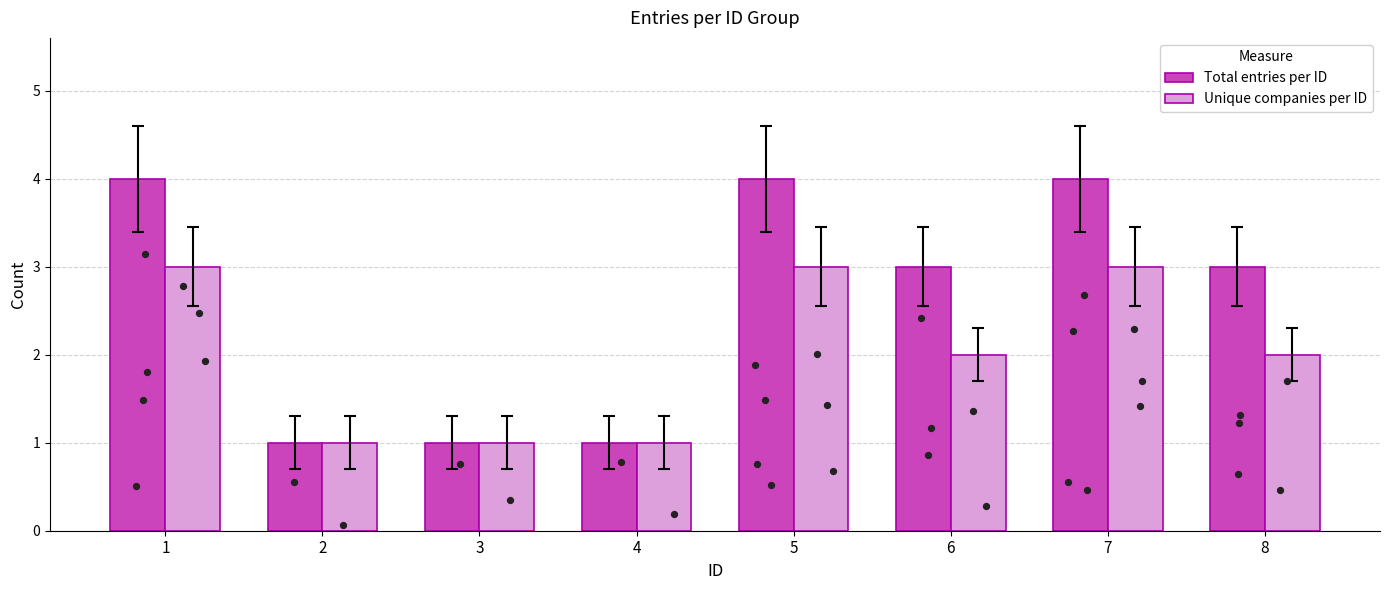

At how many categories does at least one series exceed 1?

5